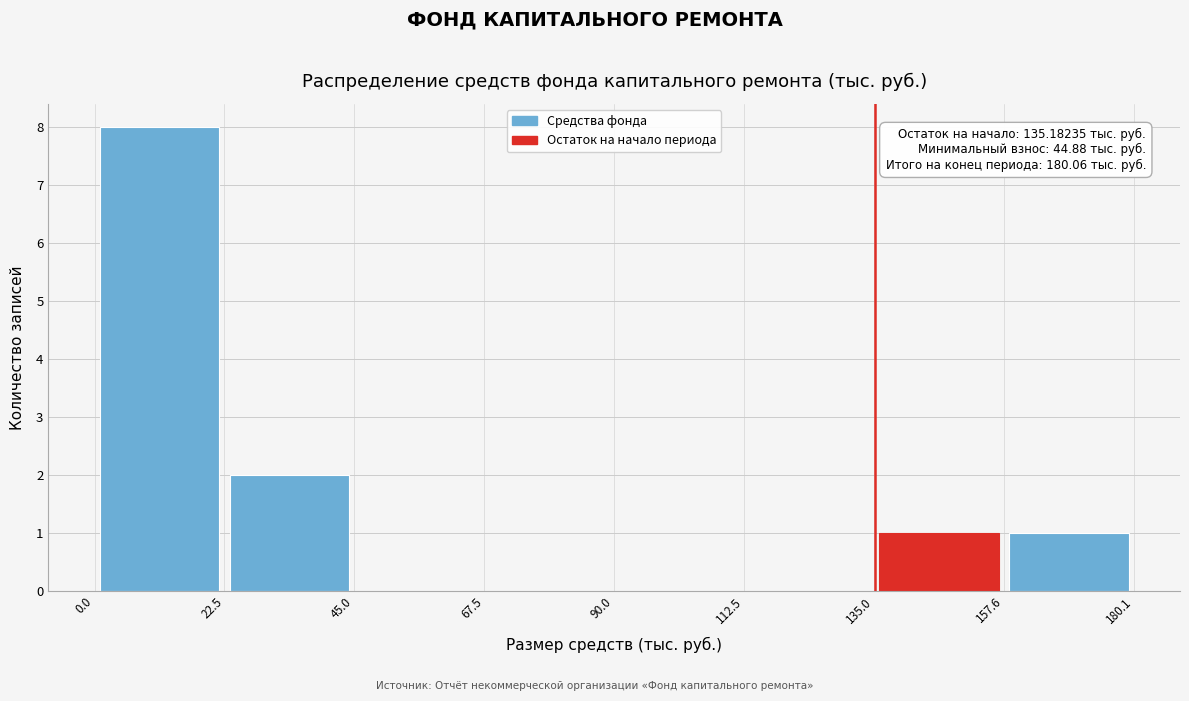

Which range on the x-axis has the tallest bar?

0.0 to 22.5